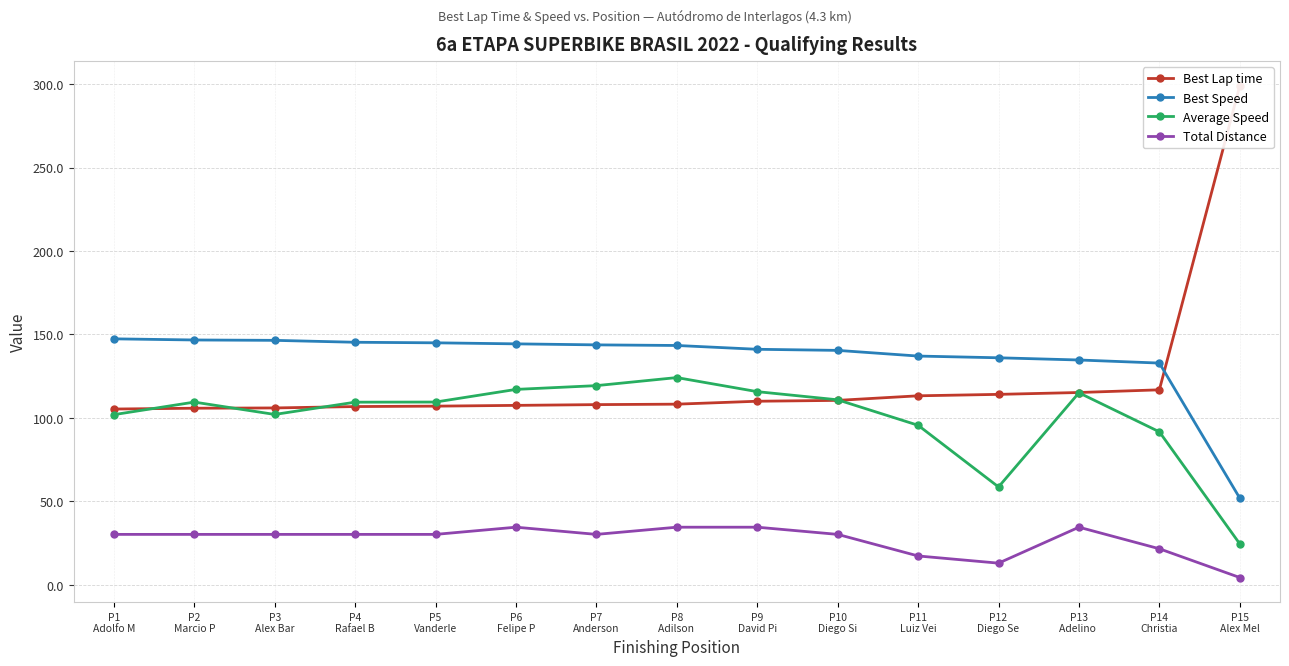

What is the sum of the Best Lap time values at P10
Diego Si and P8
Adilson ?

218.7